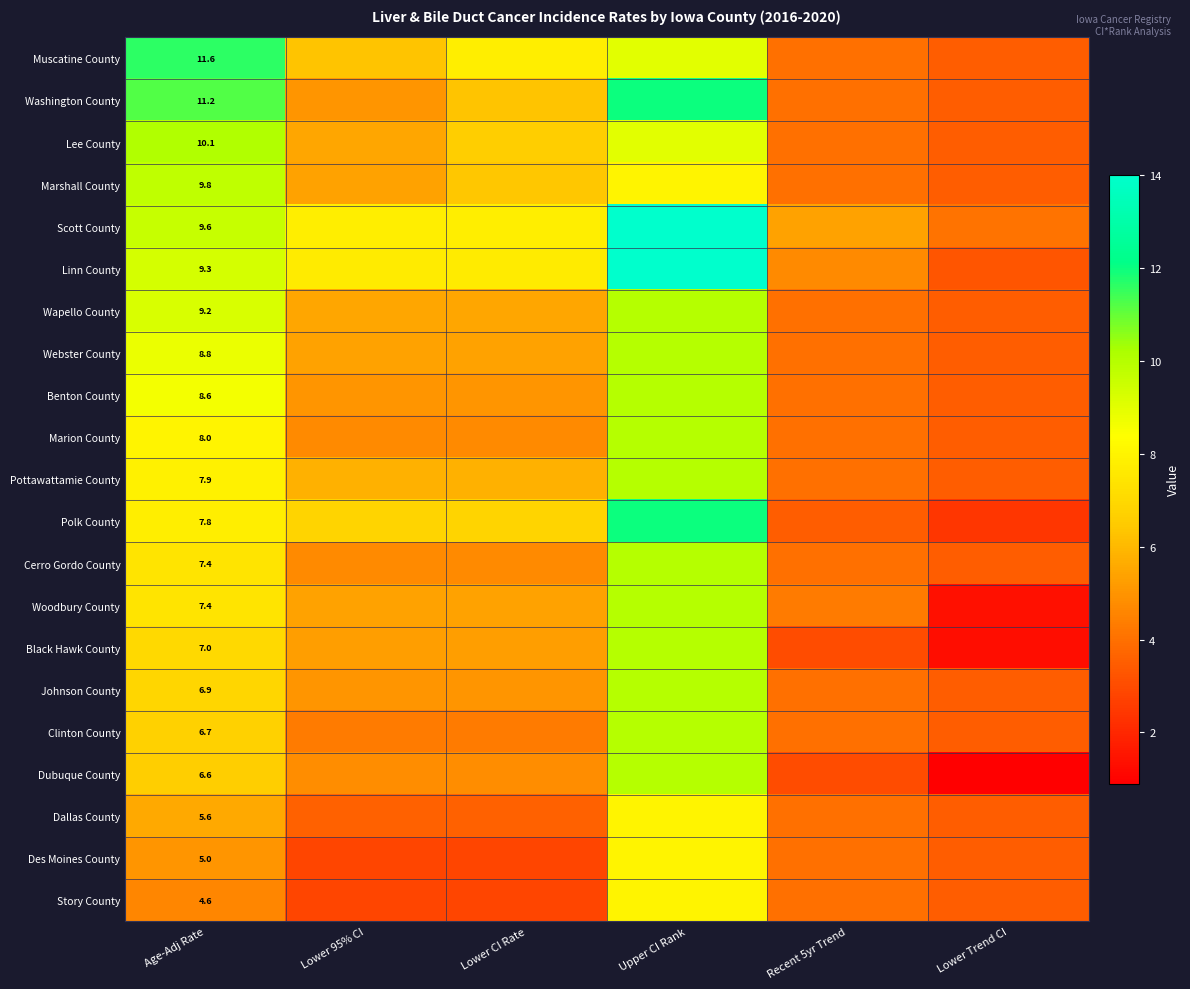

What is the spread (max minus min) of values at Age-Adj Rate?

7.0